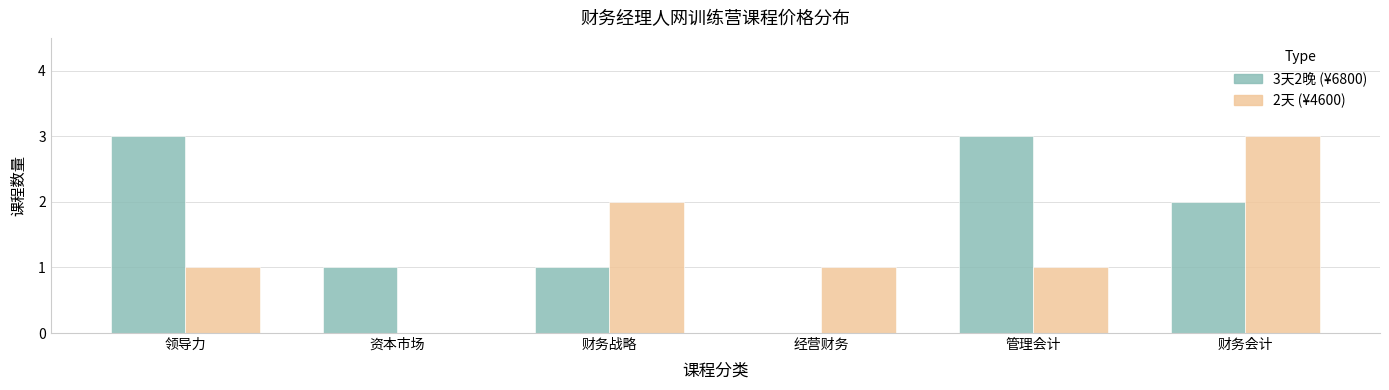

Which series changed the most between 资本市场 and 管理会计?

3天2晚 (¥6800)